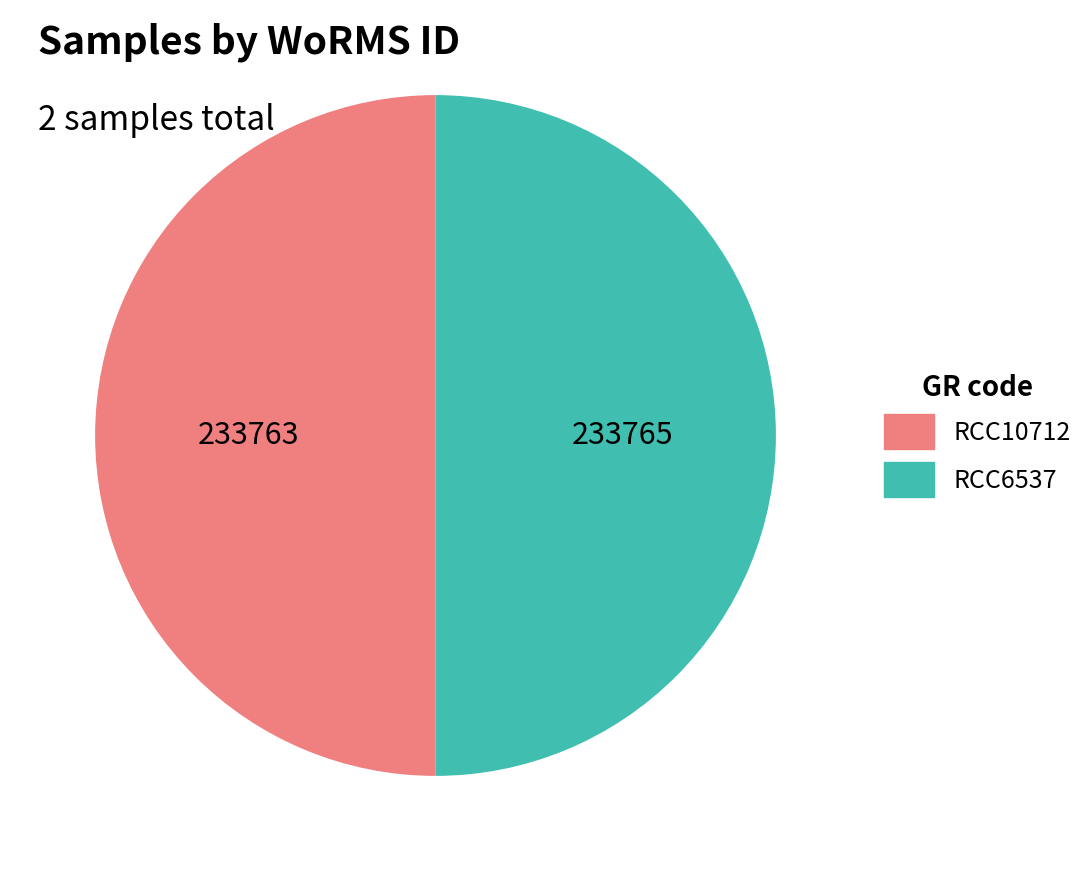

Approximately how many times larger is the value at RCC10712 compared to RCC6537?

1.0